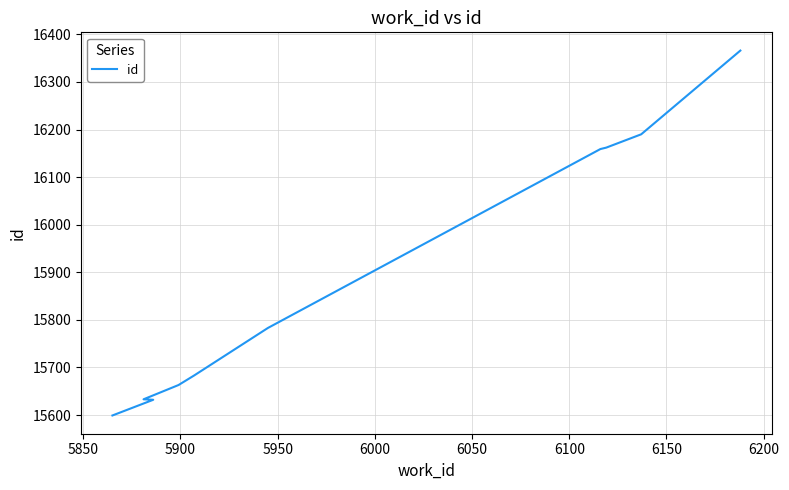

Is it true that the value at 6100 is 25105?

False